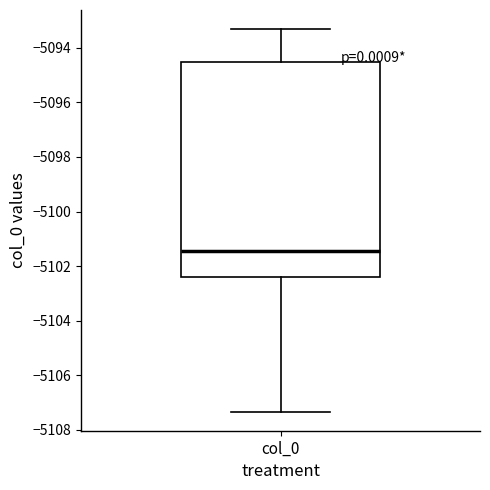

Where is the upper edge of the box for col_0 on the y-axis? The values are not printed on the chart, so give them approximately, as read against the axis.

-5094.6